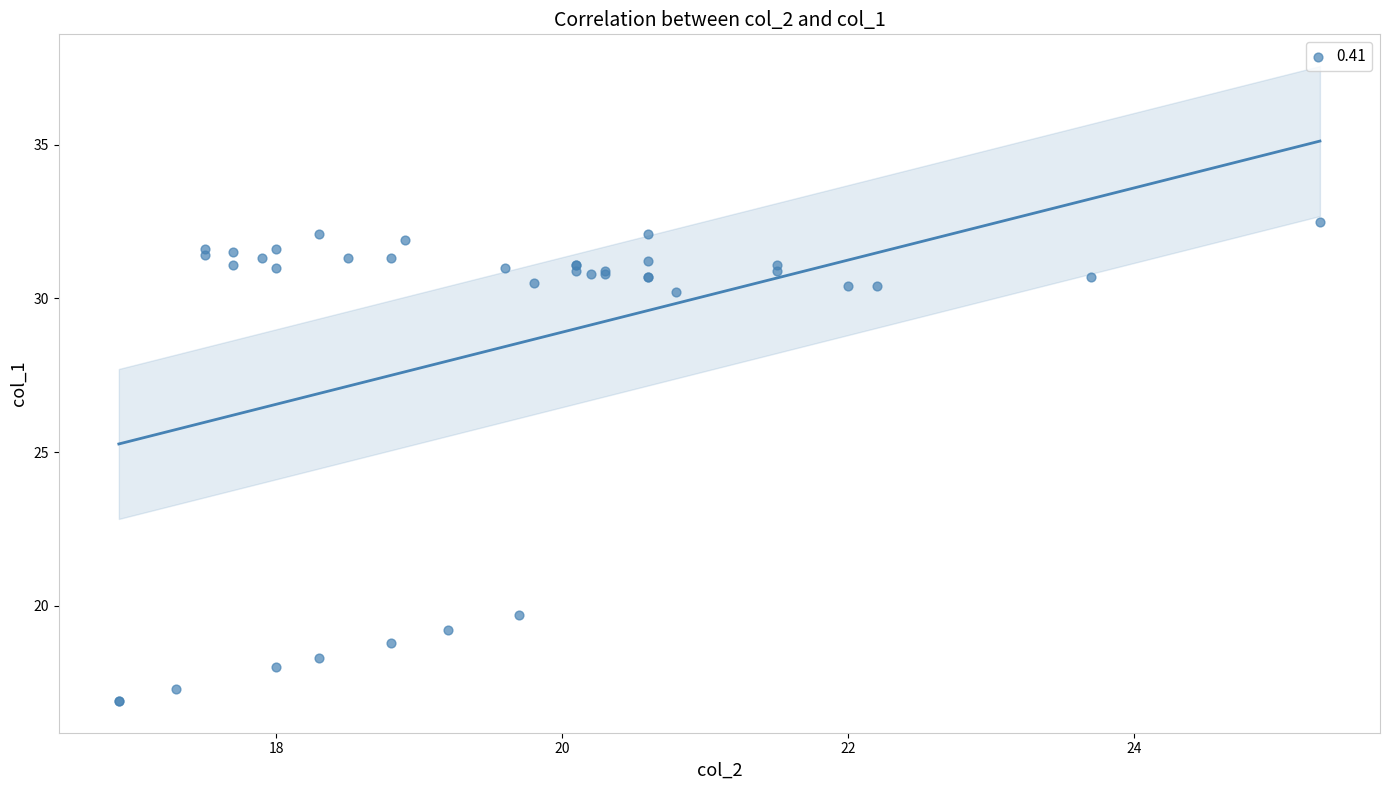

What Y value in the scatter plot is closest to 24?

19.7